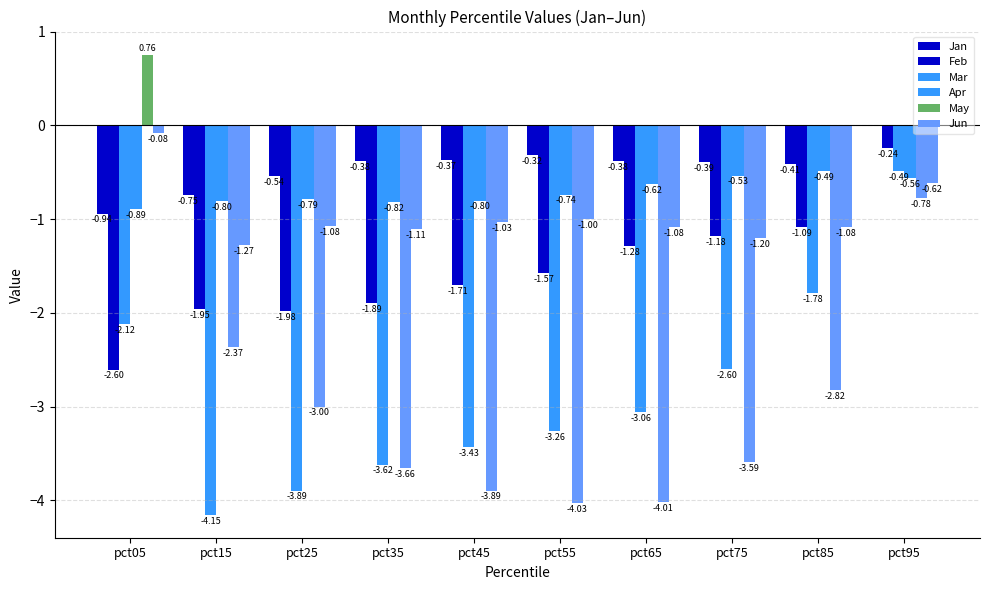

How many data points in Feb are above -1?

1